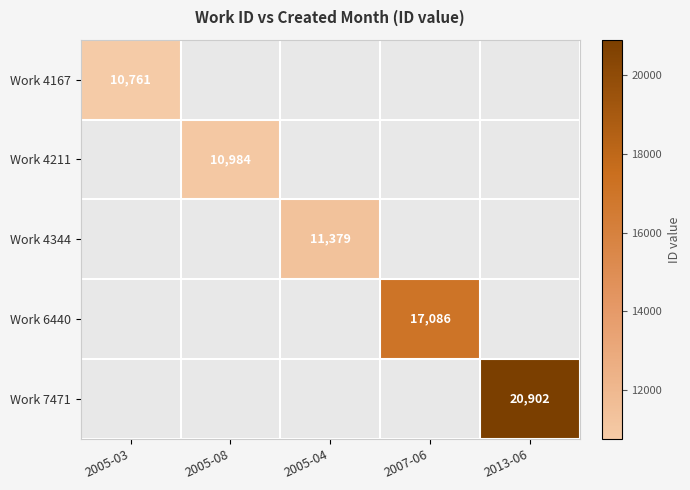

Is it true that Work 4211 equals 10984 at 2005-08?

True